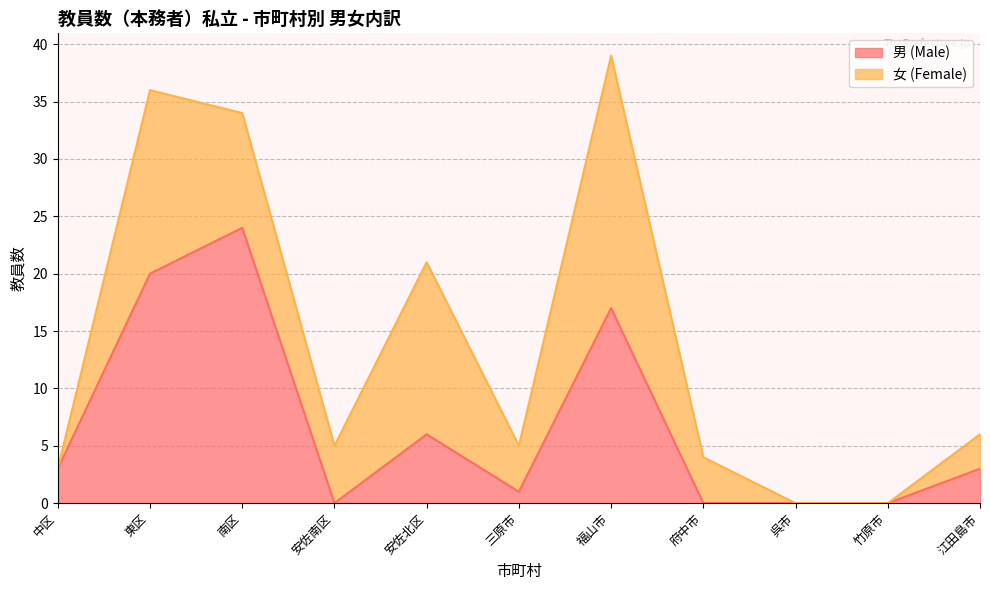

The value at 南区 is 14. True or false?

False